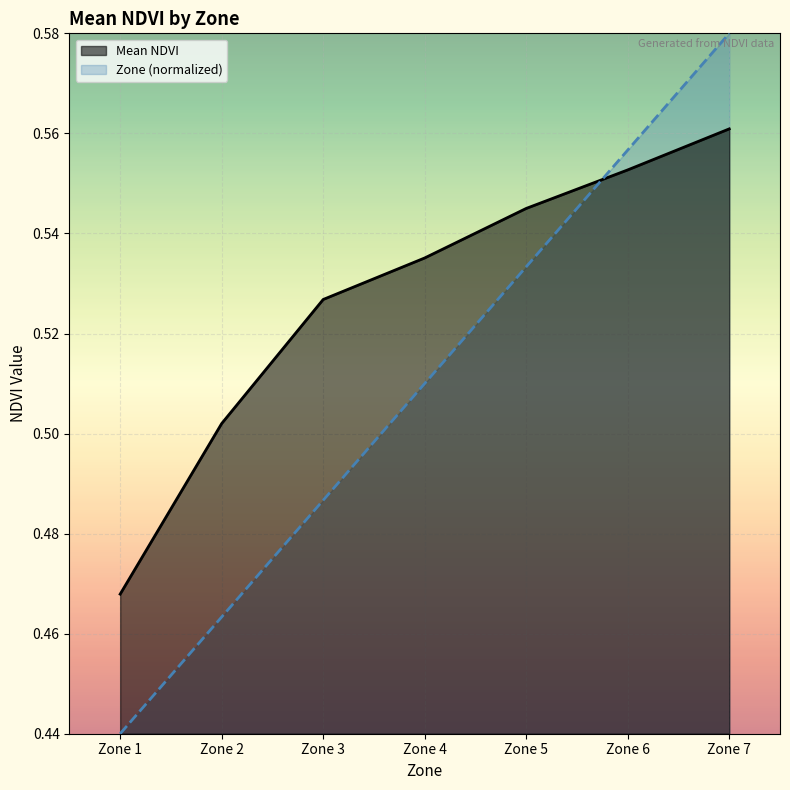

At which label is Zone closest to 0?

Zone 1